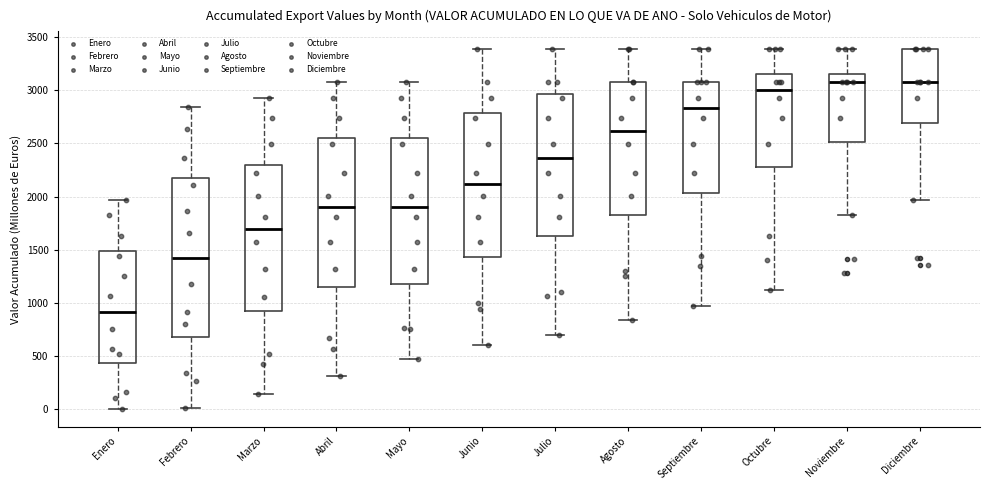

Reading left to right, transcribe this box plot: for each box, give where its median line is, the range the box spans, and where its two whiskers end, as read against the y-axis. The values are not printed on the chart, so give them approximately, as read against the axis.

Enero: median 900, box 450 to 1500, whiskers 0 to 1950
Febrero: median 1400, box 700 to 2150, whiskers 0 to 2850
Marzo: median 1700, box 900 to 2300, whiskers 150 to 2950
Abril: median 1900, box 1150 to 2550, whiskers 300 to 3050
Mayo: median 1900, box 1200 to 2550, whiskers 450 to 3050
Junio: median 2100, box 1450 to 2800, whiskers 600 to 3400
Julio: median 2350, box 1650 to 2950, whiskers 700 to 3400
Agosto: median 2600, box 1850 to 3050, whiskers 850 to 3400
Septiembre: median 2850, box 2050 to 3050, whiskers 1000 to 3400
Octubre: median 3000, box 2300 to 3150, whiskers 1100 to 3400
Noviembre: median 3050, box 2500 to 3150, whiskers 1850 to 3400
Diciembre: median 3050, box 2700 to 3400, whiskers 1950 to 3400